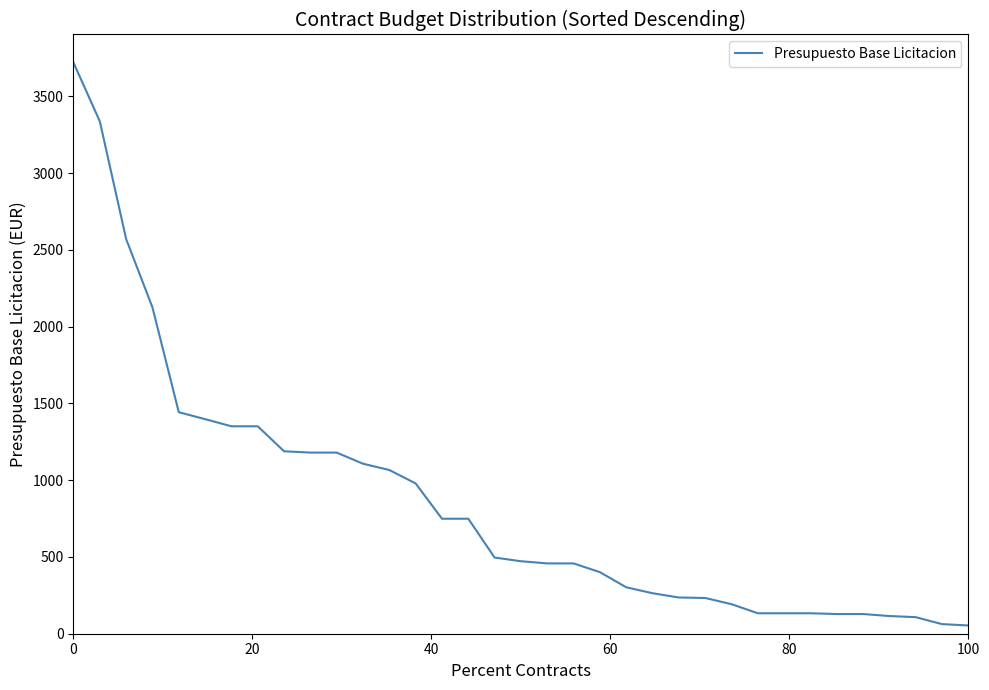

What is the greatest value displayed?

3720.0